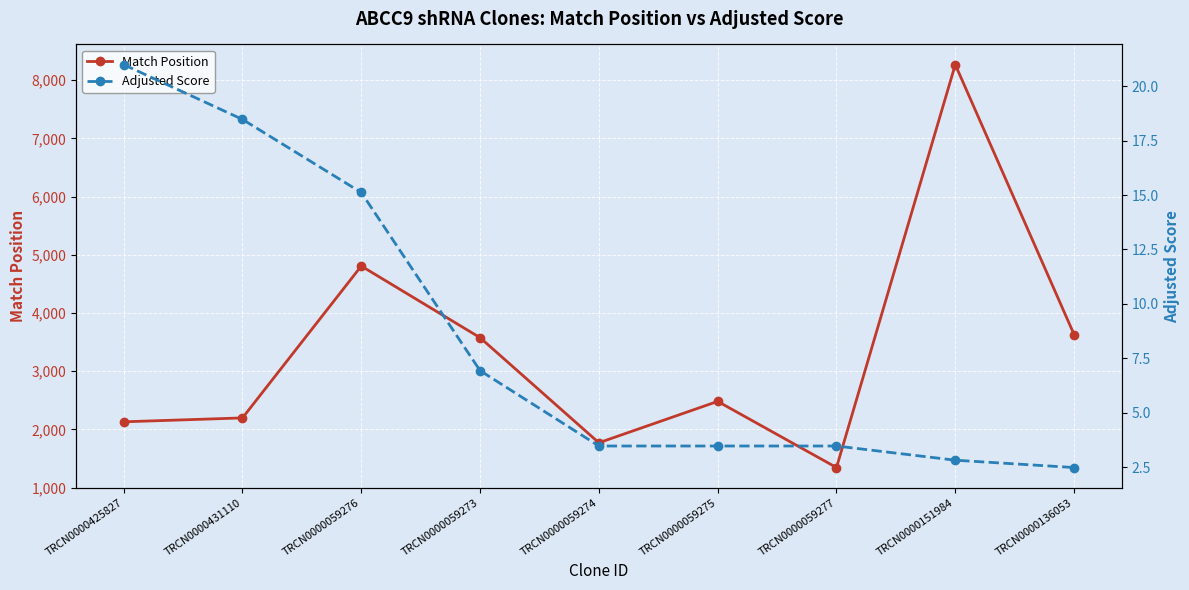

True or false: Adjusted Score has a value of 6.9 at TRCN0000059273.

True